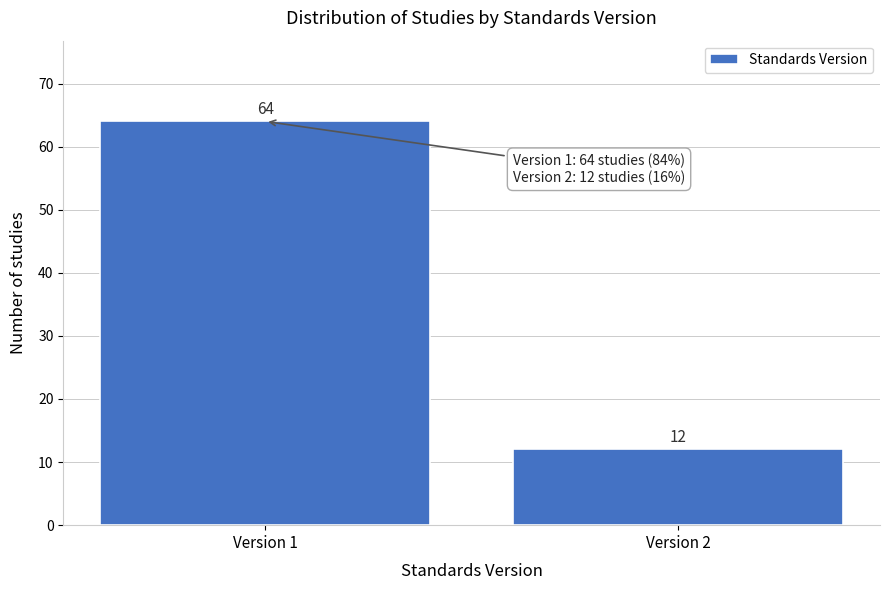

Reading right to left, list all the values displayed in this chart.

Version 2=12	Version 1=64